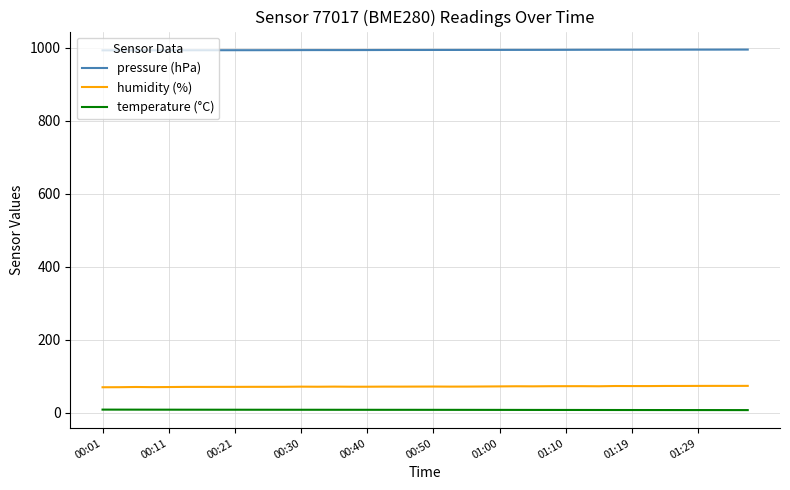

List the series in order of their peak value, highest first.

pressure (hPa), humidity (%), temperature (°C)